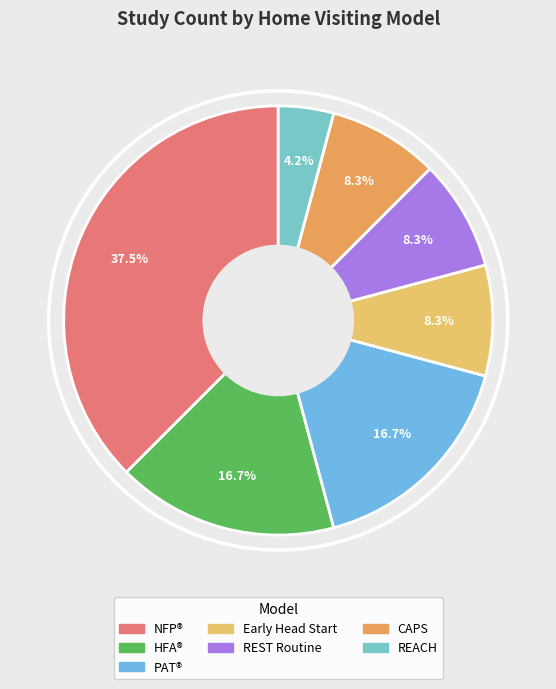

How many segments does this pie chart have?

7